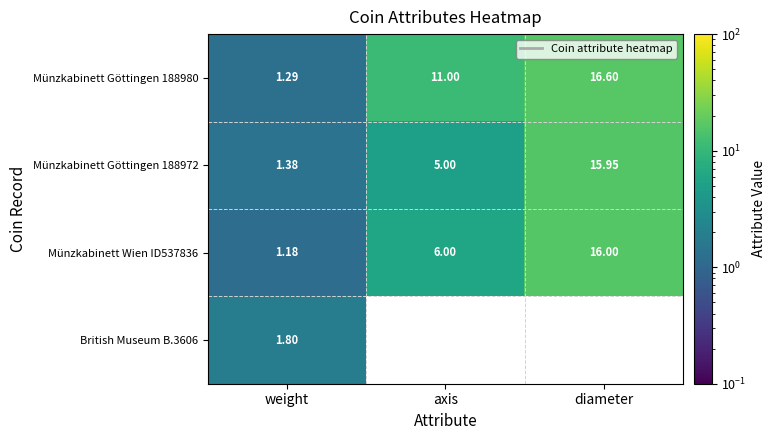

At which label is Münzkabinett Göttingen 188980 closest to 8?

axis